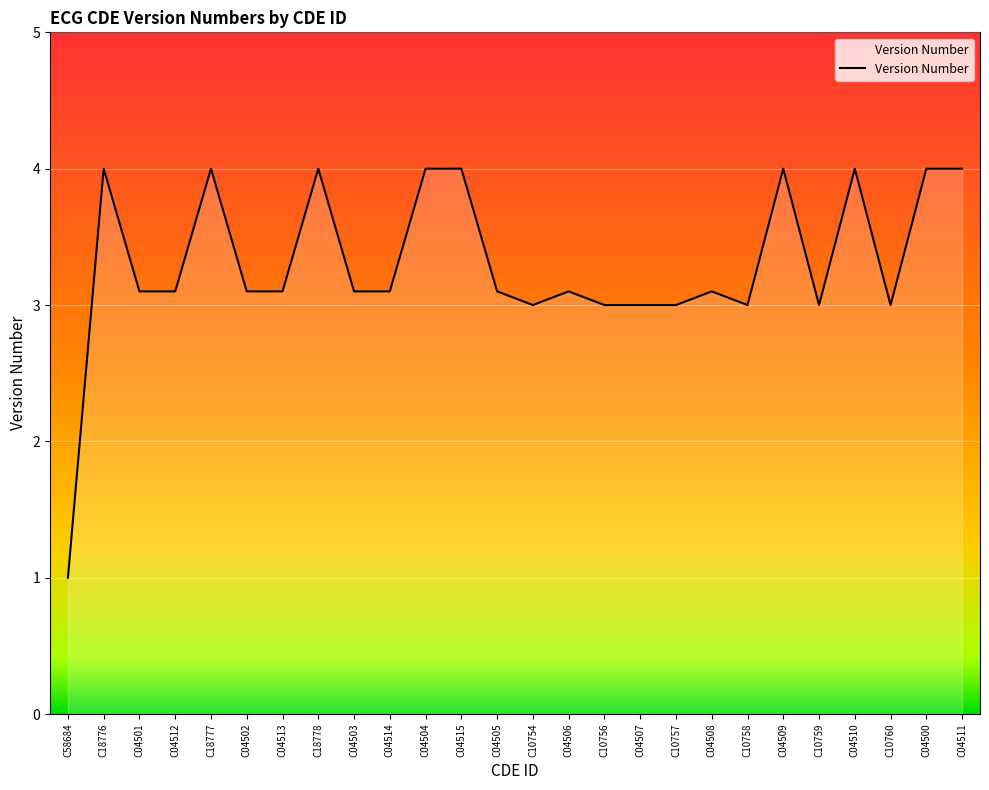

What is the smallest value displayed?

1.0